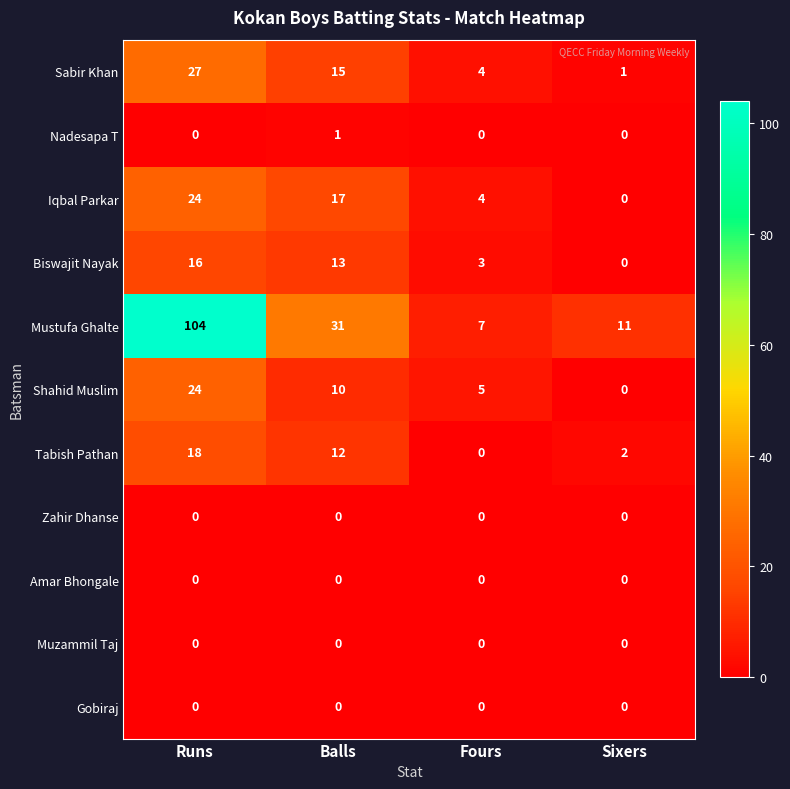

True or false: Mustufa Ghalte has a value of 39 at Runs.

False